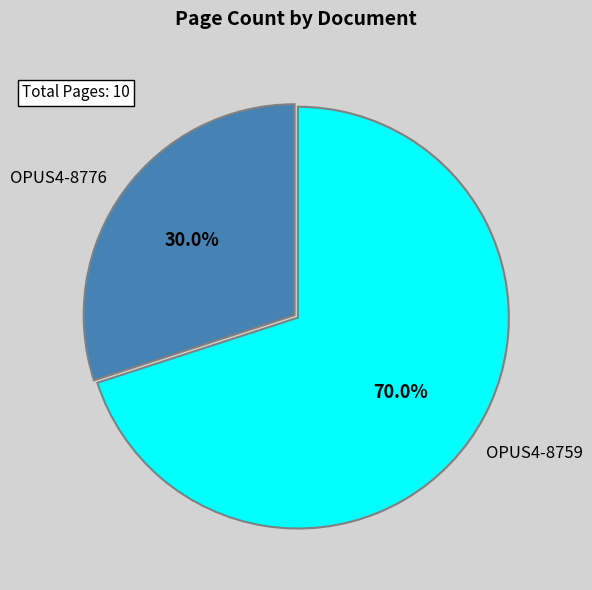

Is it true that OPUS4-8759 is 70% of the pie?

True